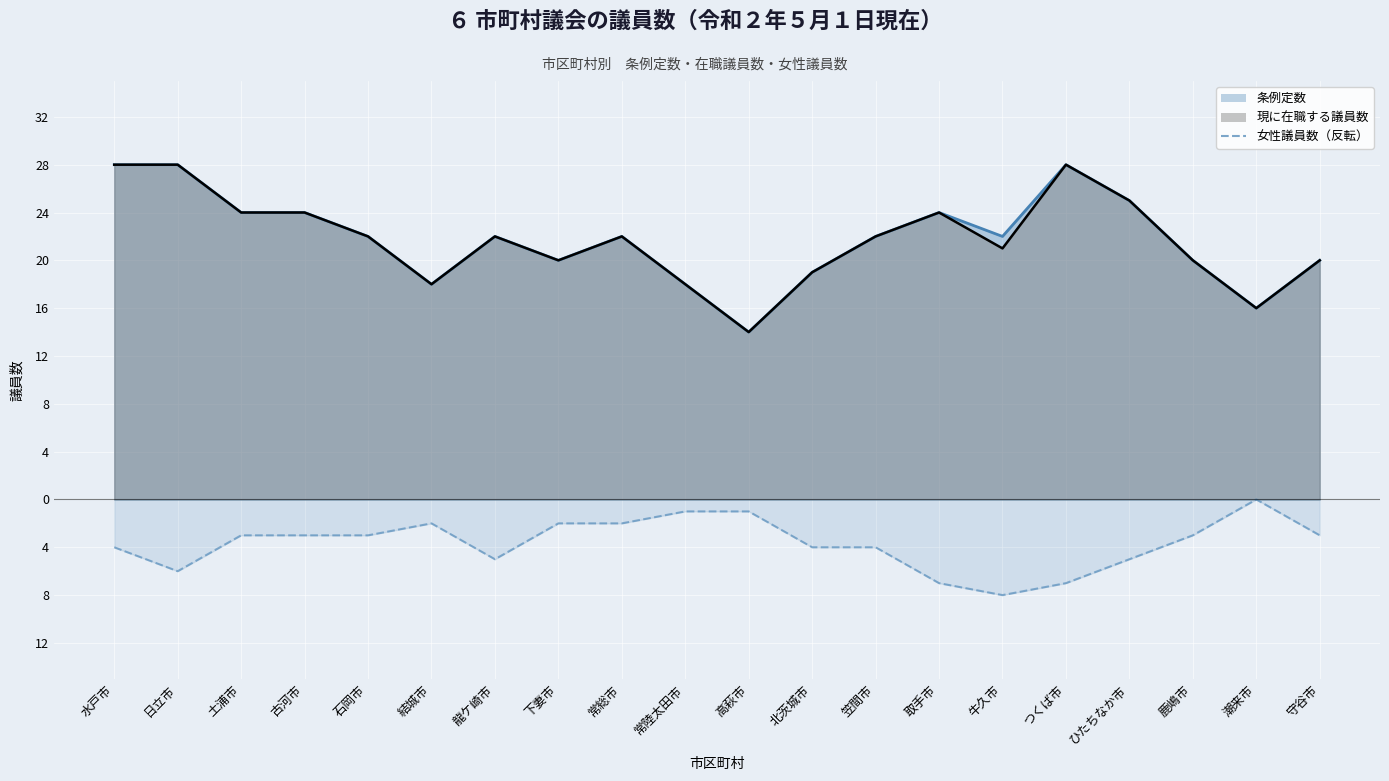

Reading right to left, transcribe all the data shown in this chart.

守谷市=-3	潮来市=0	鹿嶋市=-3	ひたちなか市=-5	つくば市=-7	牛久市=-8	取手市=-7	笠間市=-4	北茨城市=-4	高萩市=-1	常陸太田市=-1	常総市=-2	下妻市=-2	龍ケ崎市=-5	結城市=-2	石岡市=-3	古河市=-3	土浦市=-3	日立市=-6	水戸市=-4